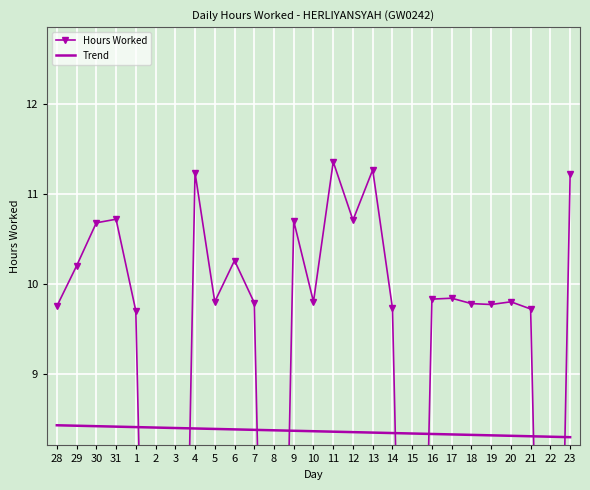

Reading left to right, list all the values displayed in this chart.

Hours Worked: 28=9.8	29=10.2	30=10.7	31=10.7	1=9.7	2=0.0	3=0.0	4=11.2	5=9.8	6=10.3	7=9.8	8=0.0	9=10.7	10=9.8	11=11.4	12=10.7	13=11.3	14=9.7	15=0.0	16=9.8	17=9.8	18=9.8	19=9.8	20=9.8	21=9.7	22=0.0	23=11.2
Trend: 28=8.4	29=8.4	30=8.4	31=8.4	1=8.4	2=8.4	3=8.4	4=8.4	5=8.4	6=8.4	7=8.4	8=8.4	9=8.4	10=8.4	11=8.4	12=8.3	13=8.3	14=8.3	15=8.3	16=8.3	17=8.3	18=8.3	19=8.3	20=8.3	21=8.3	22=8.3	23=8.3